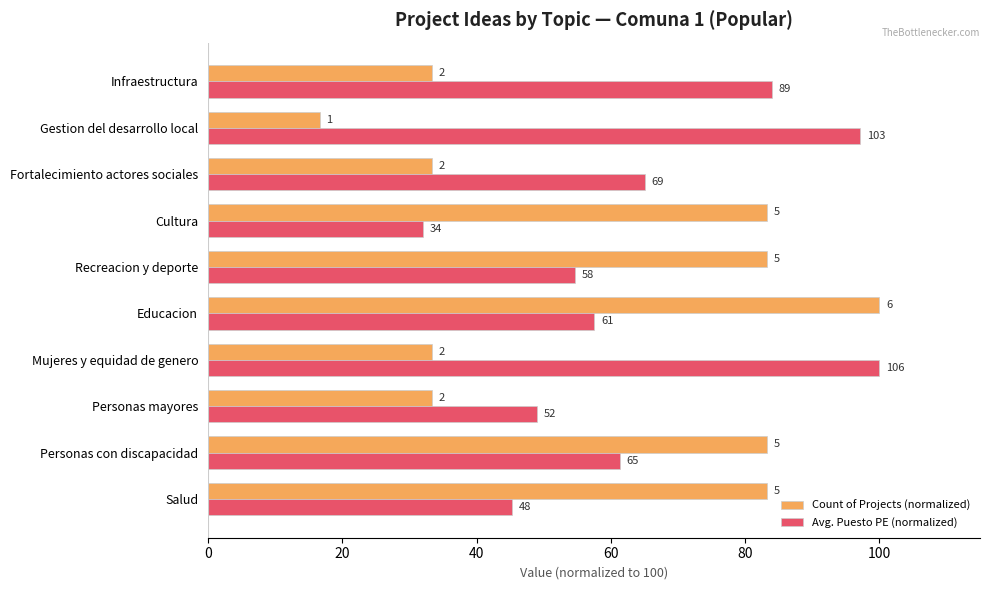

What is the minimum value for Avg. Puesto PE (normalized)?

32.1